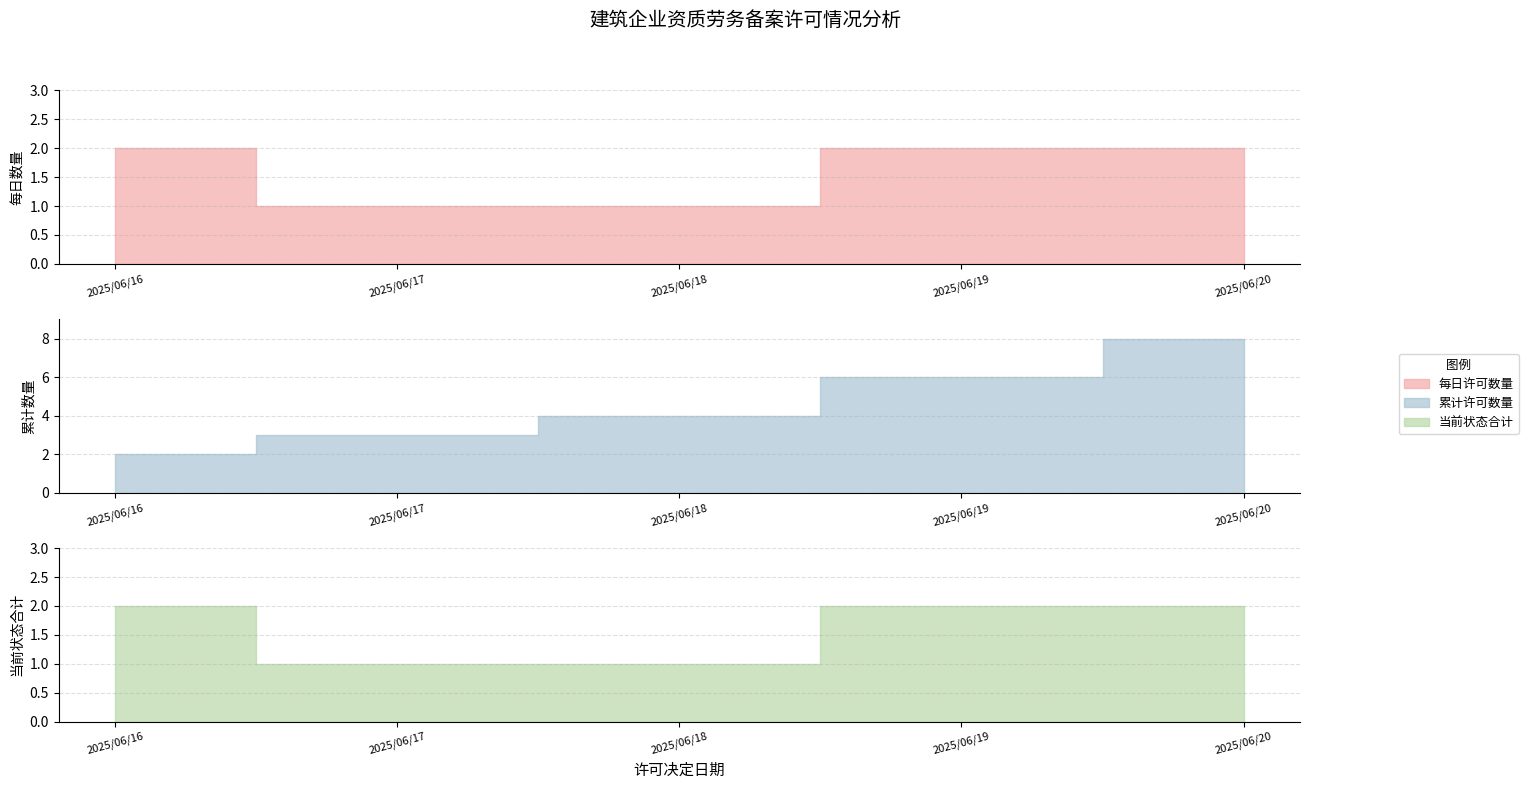

True or false: 当前状态 and 序号 cross at least once.

False